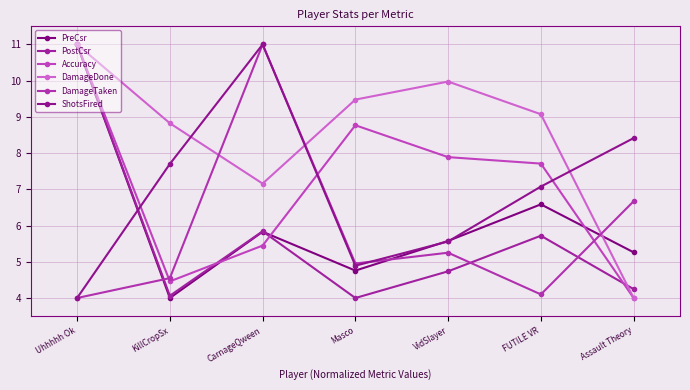

What is the total value across all series at Assault Theory?

32.6